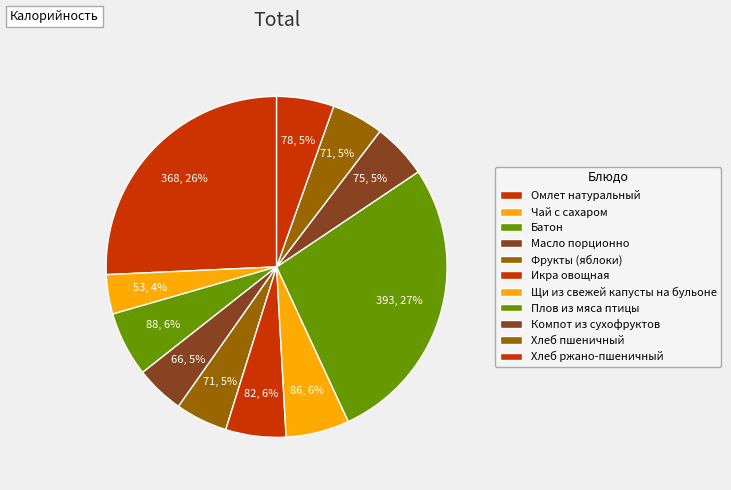

Which category has the smallest portion of the pie?

Чай с сахаром